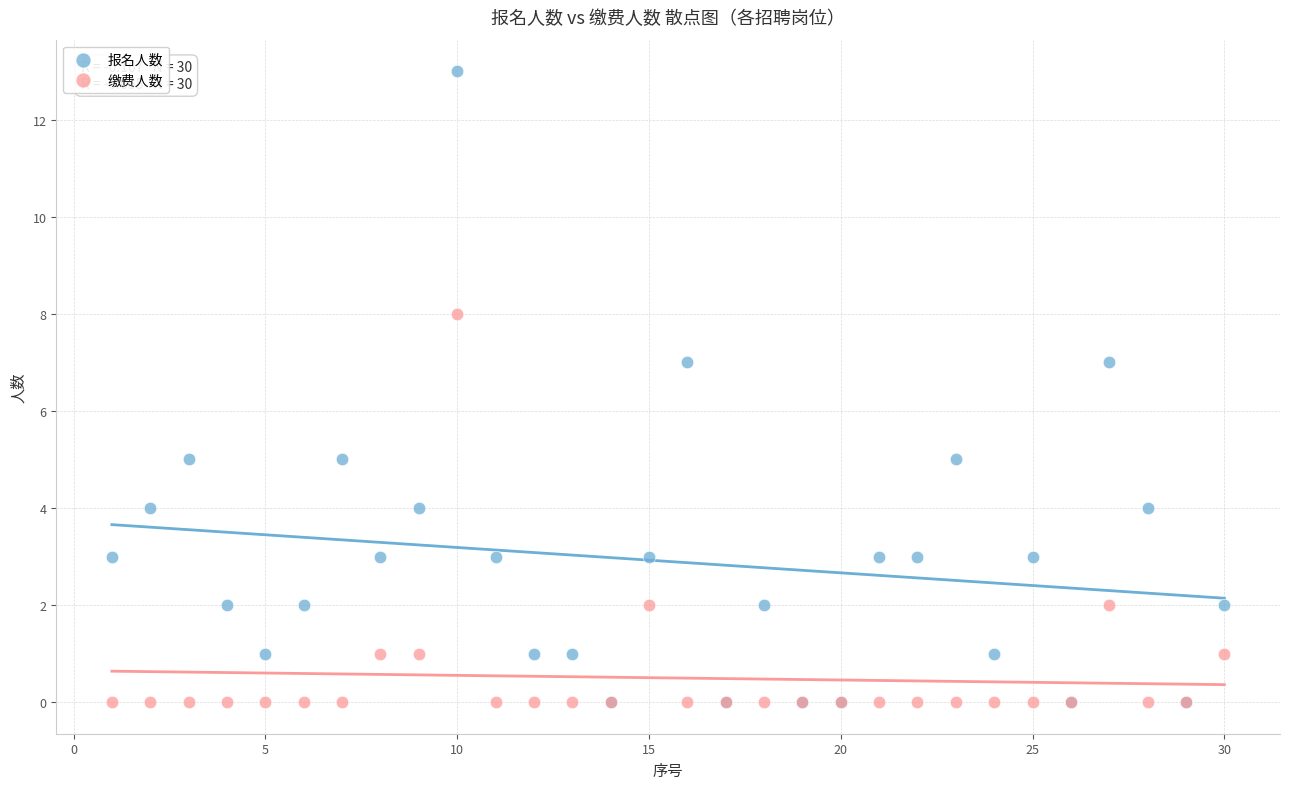

What are all the series names shown in the legend?

报名人数, 缴费人数